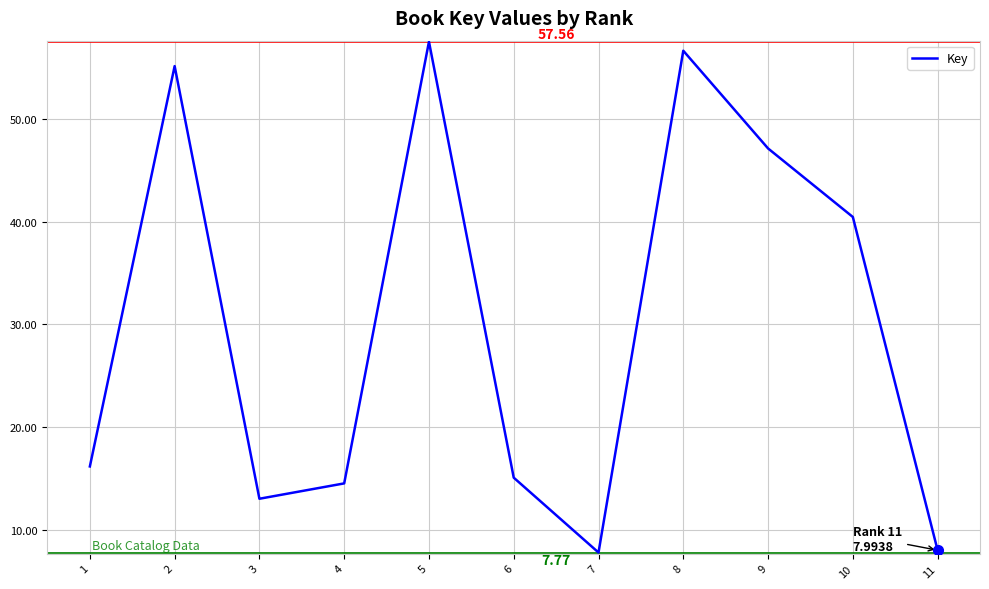

What is the minimum value shown in the chart?

7.8